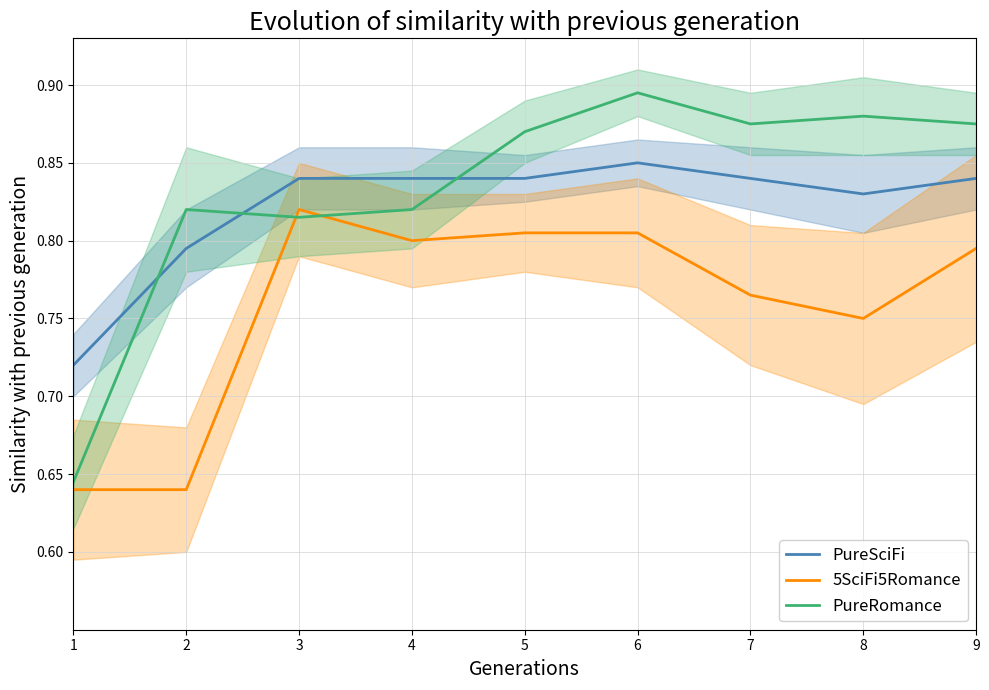

What are all the series names shown in the legend?

PureSciFi, 5SciFi5Romance, PureRomance